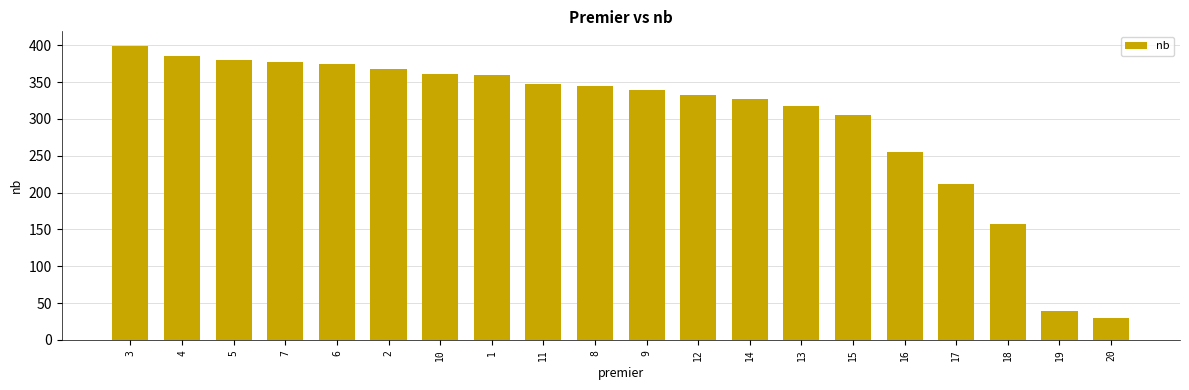

What is the difference between the second highest and second lowest values?

346